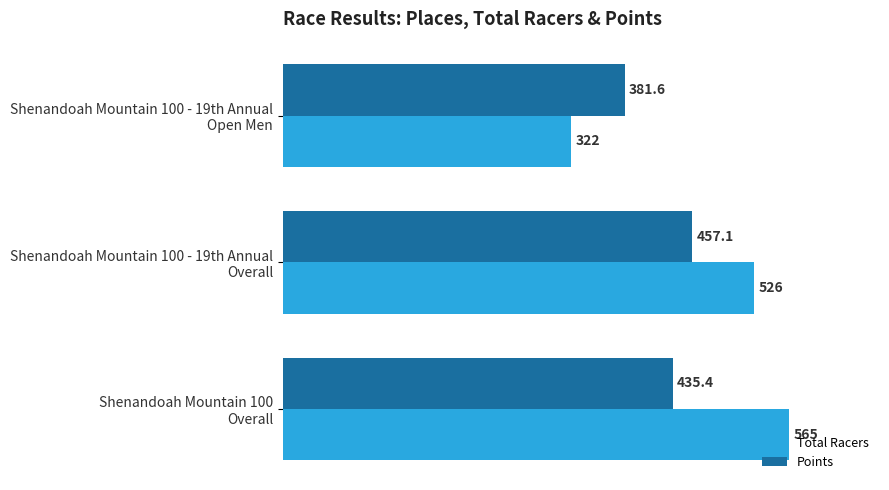

What is the greatest value displayed?

565.0